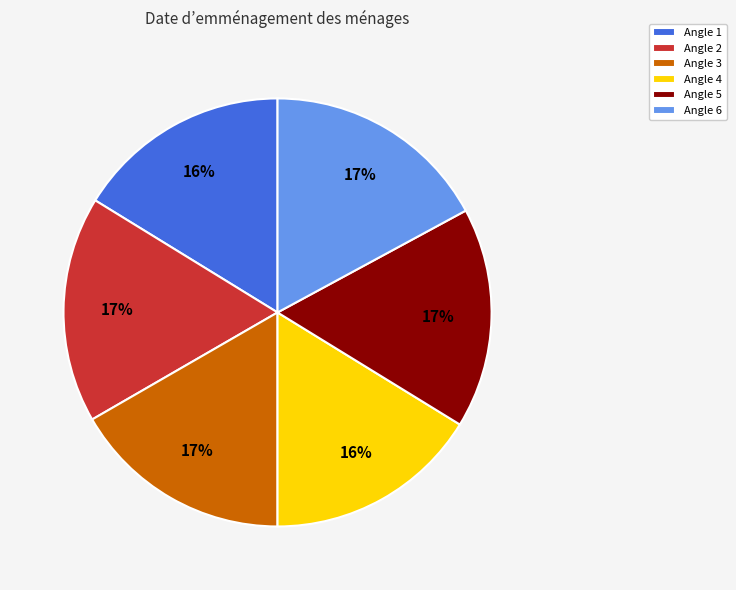

The Angle 5 slice represents 17% of the pie. True or false?

True